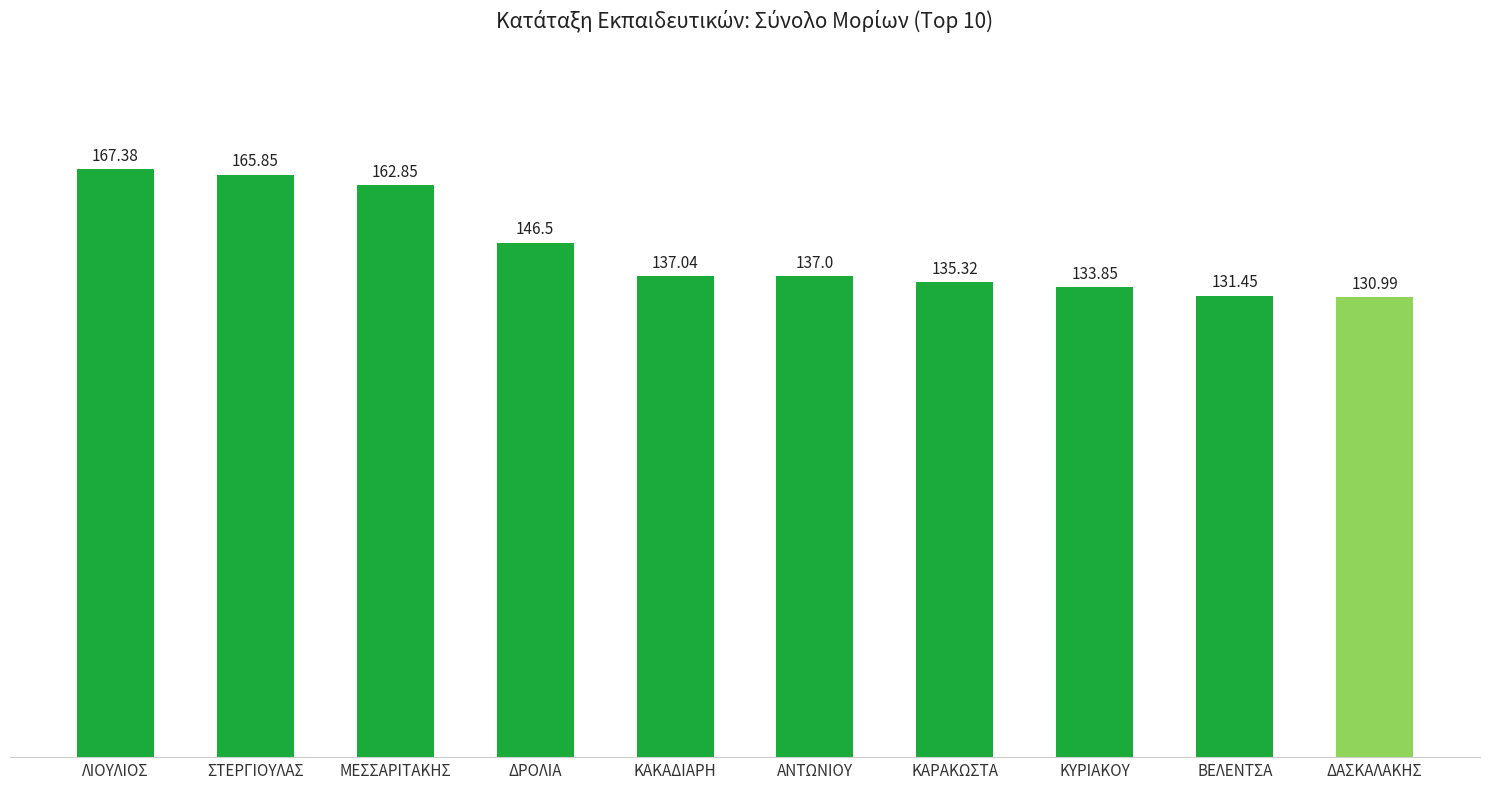

What is the label of the 8th bar from the right?

ΜΕΣΣΑΡΙΤΑΚΗΣ